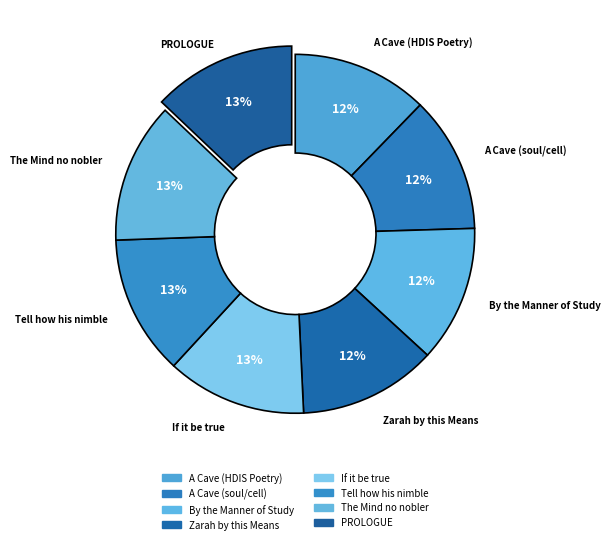

Which slice is the largest?

PROLOGUE